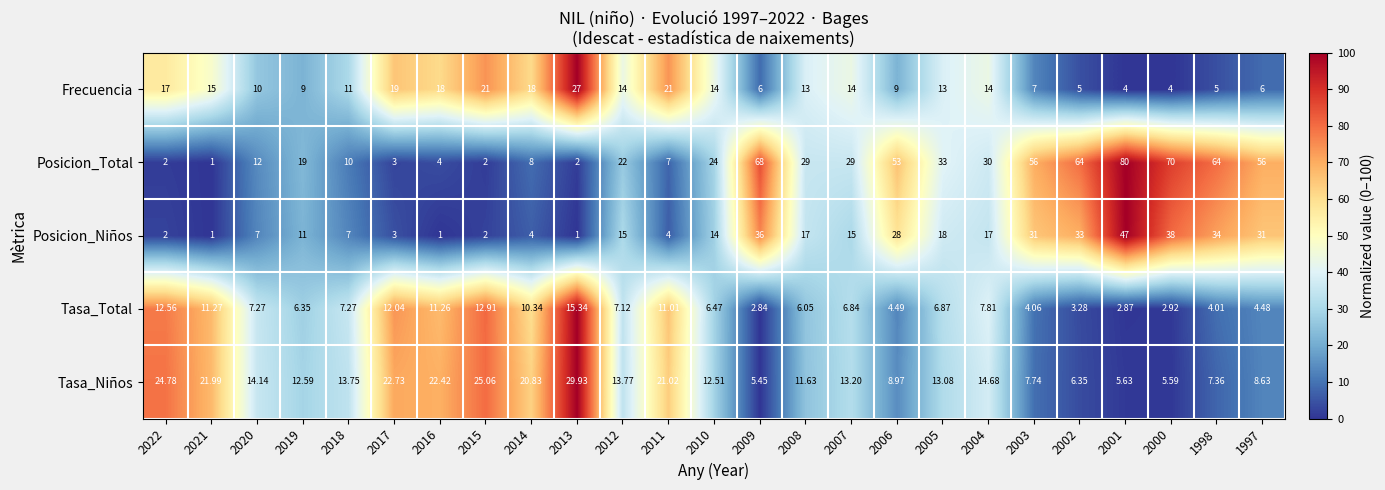

Rank the series by their maximum value, from lowest to highest.

Tasa_Total, Frecuencia, Tasa_Niños, Posicion_Niños, Posicion_Total